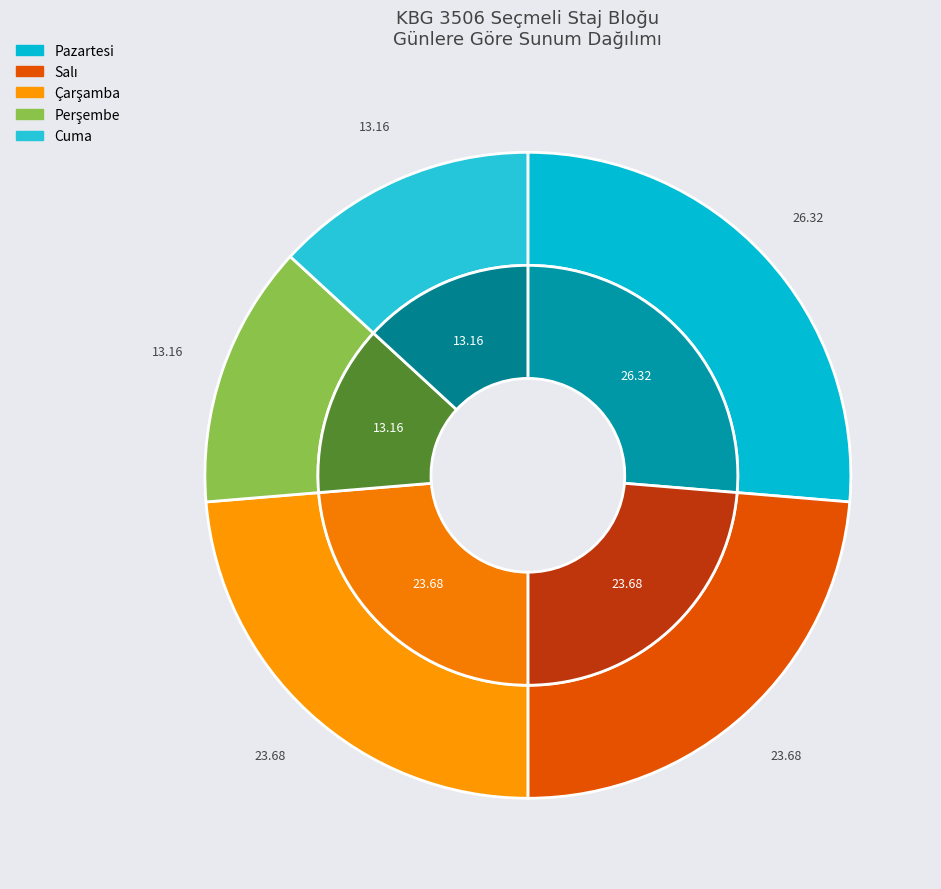

Which slice is the largest?

Pazartesi